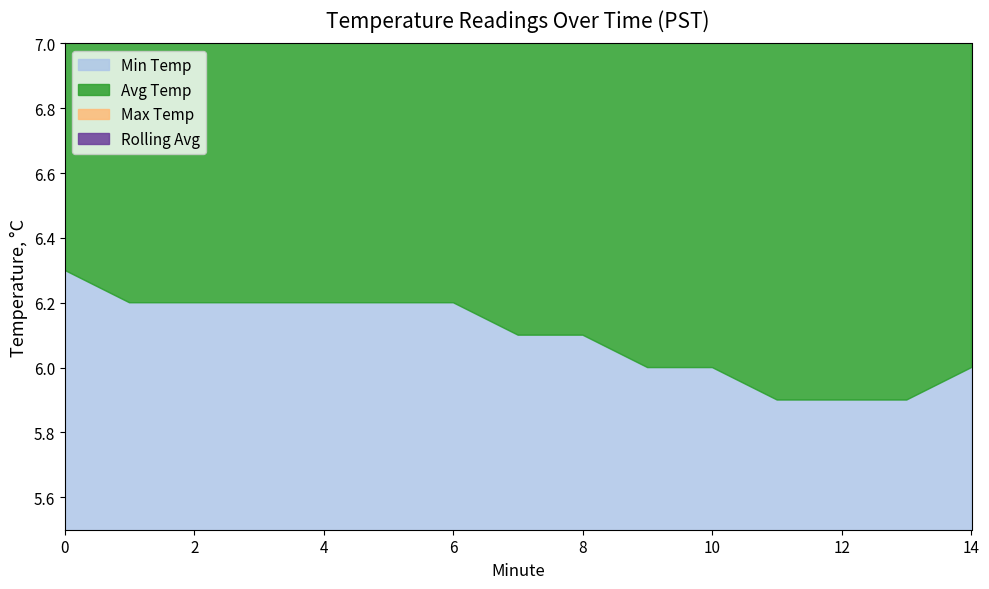

What are all the series names shown in the legend?

Min Temp, Avg Temp, Max Temp, Rolling Avg